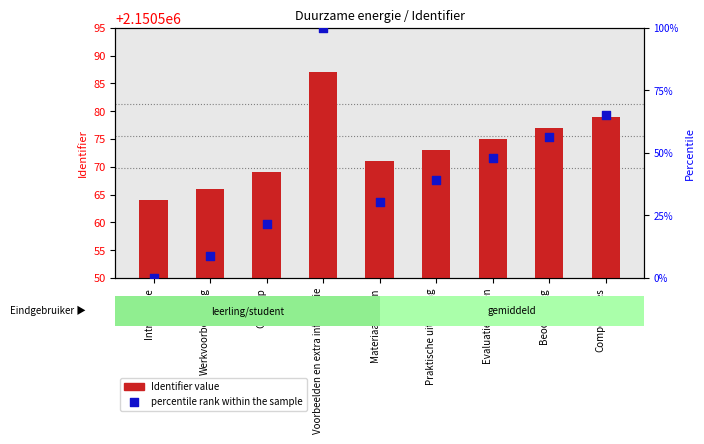

Which series has the widest spread of Y values?

percentile rank within the sample